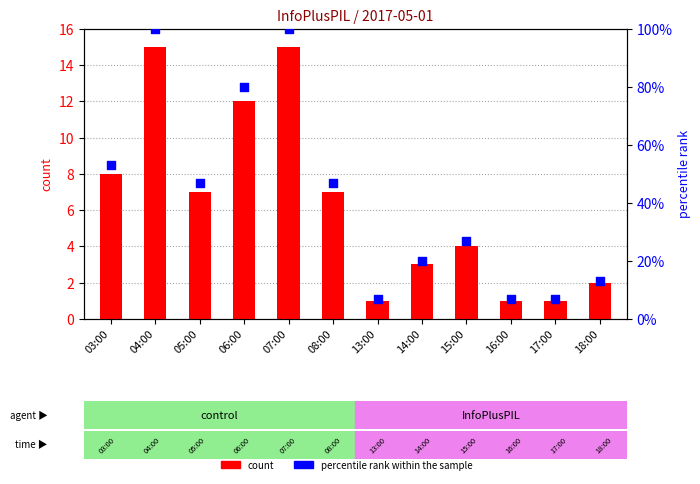

Which series has the widest spread of Y values?

percentile rank within the sample